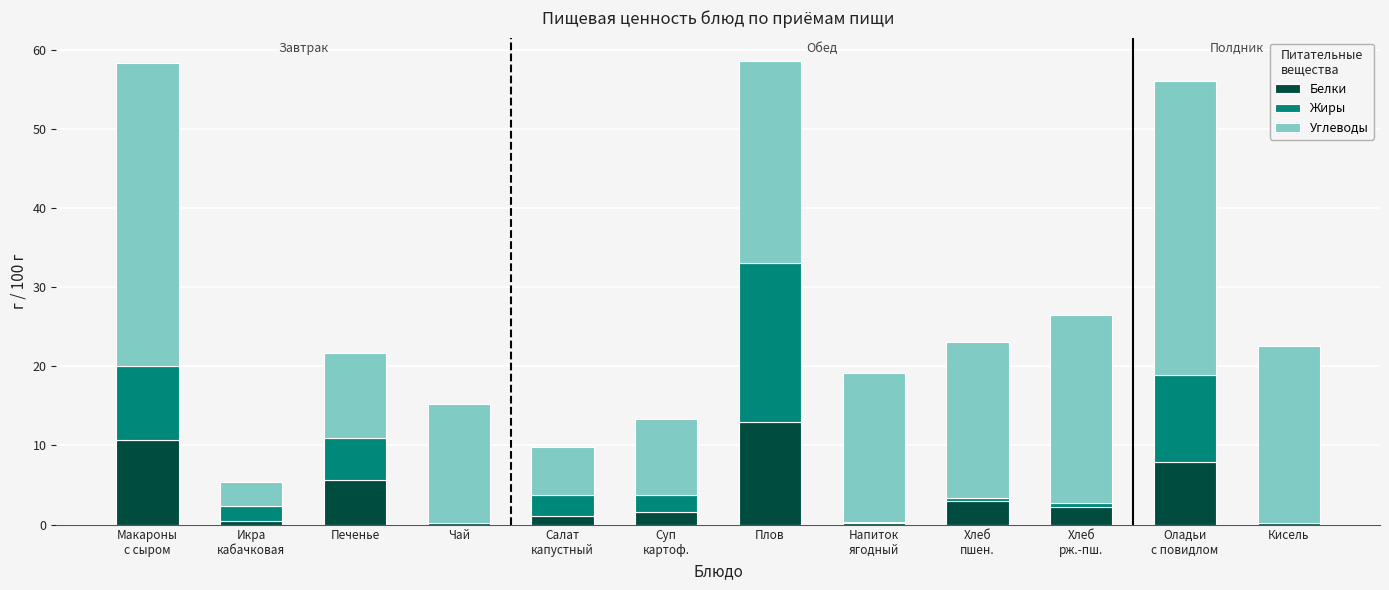

At which label does Белки reach its peak?

Плов